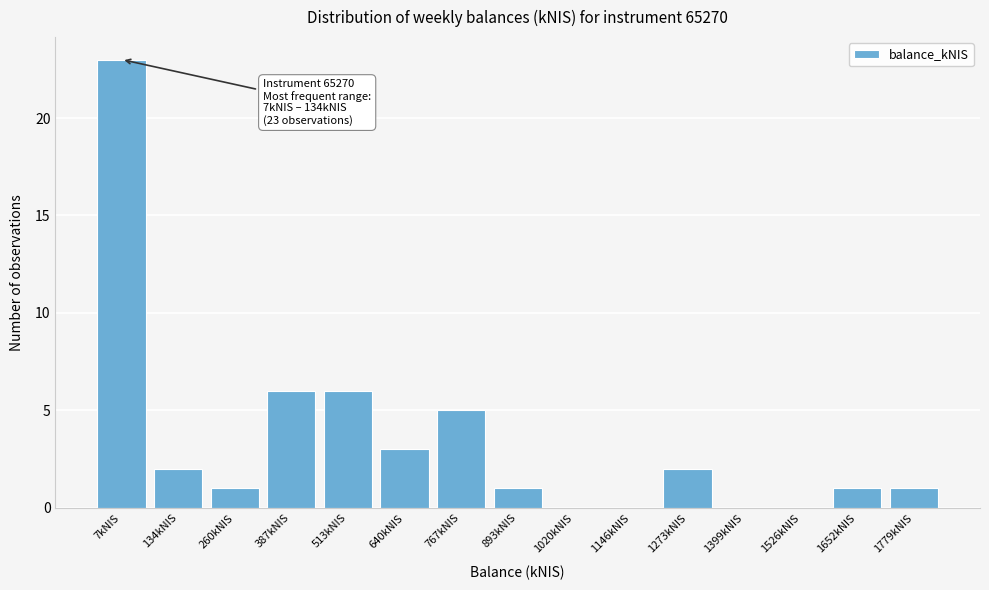

Reading right to left, what are all the values shown in this chart?

1779kNIS=1	1652kNIS=1	1526kNIS=0	1399kNIS=0	1273kNIS=2	1146kNIS=0	1020kNIS=0	893kNIS=1	767kNIS=5	640kNIS=3	513kNIS=6	387kNIS=6	260kNIS=1	134kNIS=2	7kNIS=23